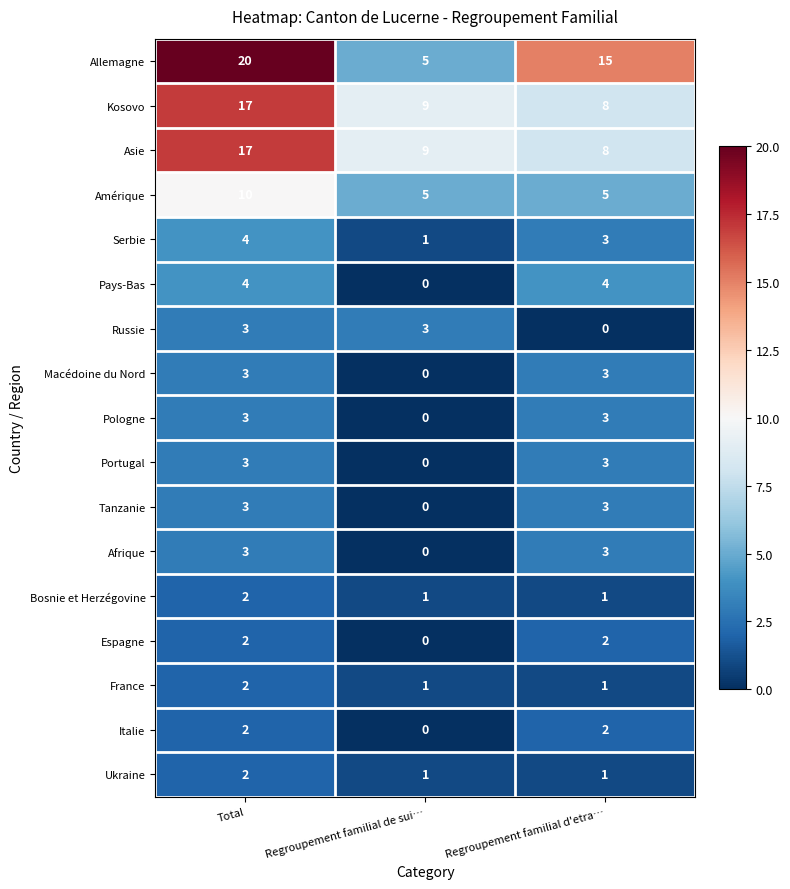

Which series has the largest total across all categories?

Allemagne